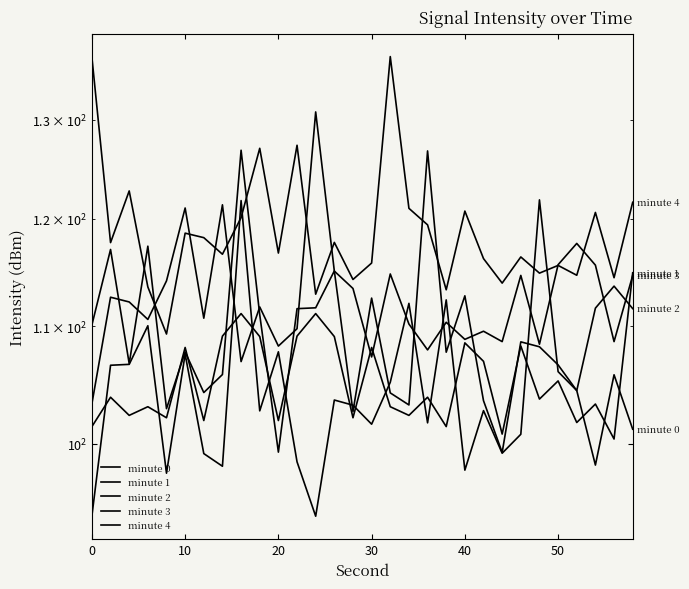

What is the maximum value for minute 1?

114.9